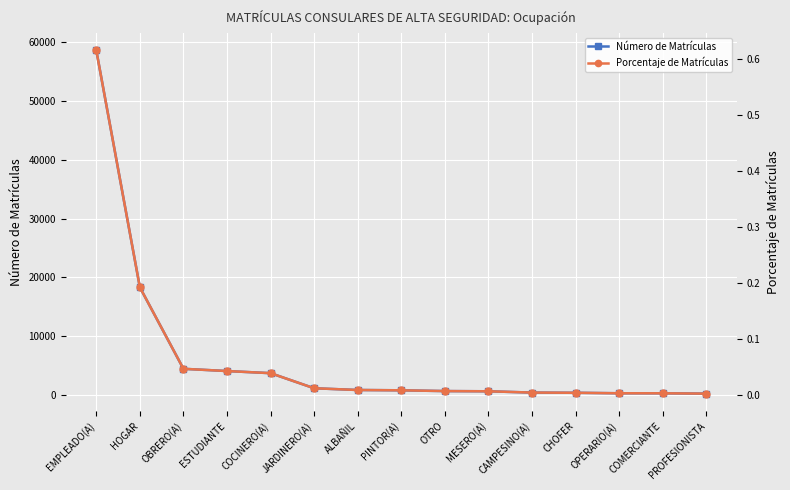

Does the chart display data point markers on the line(s)?

Yes